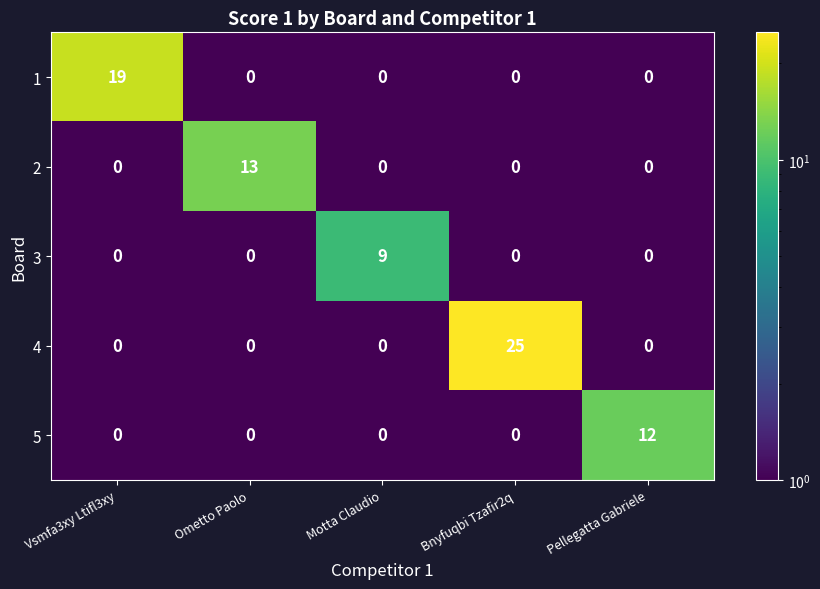

At which category is the sum across all series the highest?

Bnyfuqbi Tzafir2q